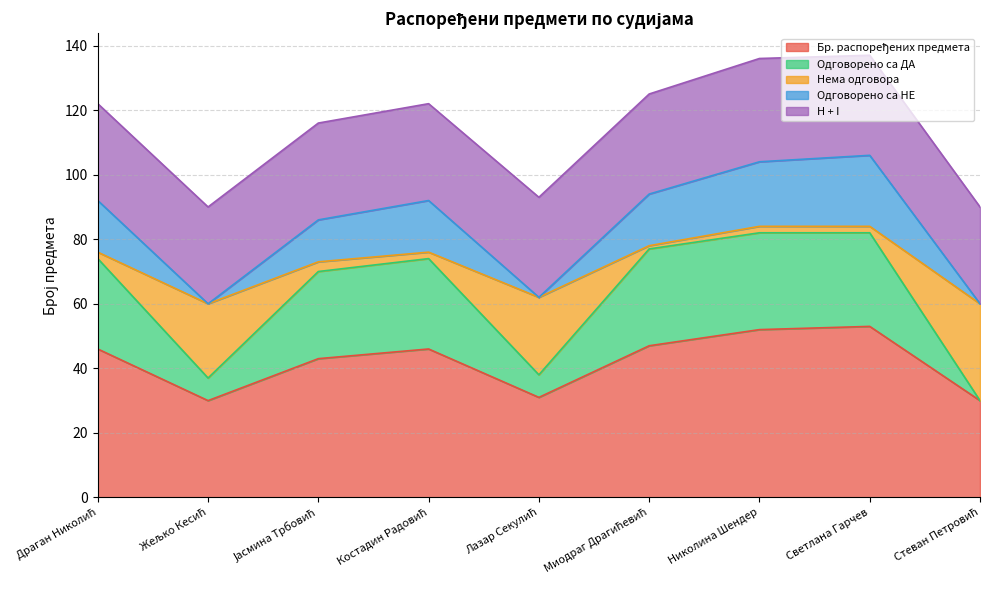

Does the chart display data point markers on the line(s)?

No